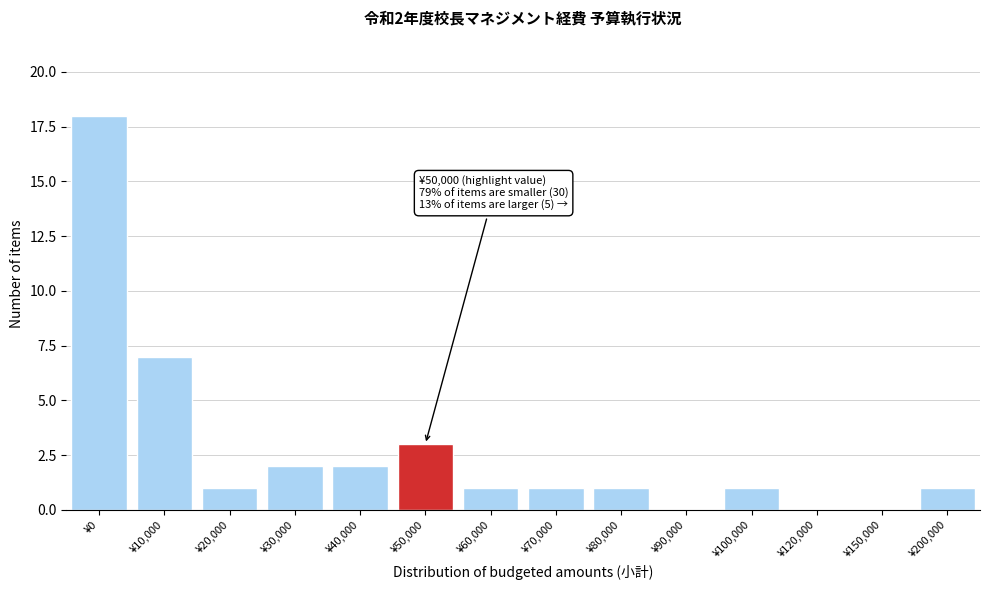

Reading left to right, transcribe all the data shown in this chart.

¥0=18	¥10,000=7	¥20,000=1	¥30,000=2	¥40,000=2	¥50,000=3	¥60,000=1	¥70,000=1	¥80,000=1	¥90,000=0	¥100,000=1	¥120,000=0	¥150,000=0	¥200,000=1